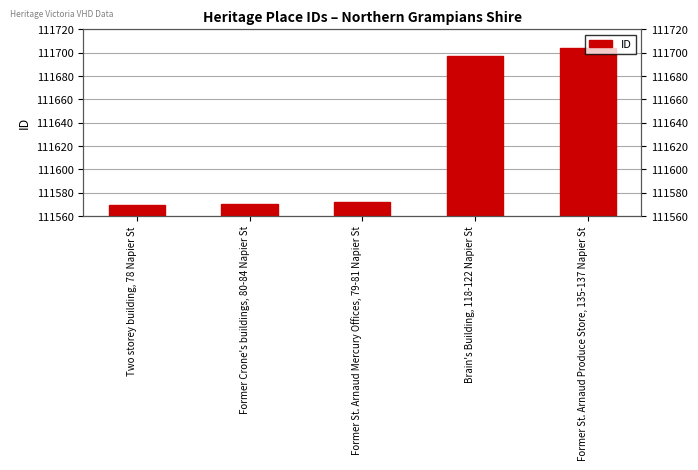

At which category does the chart reach its minimum across all series?

Two storey building, 78 Napier St